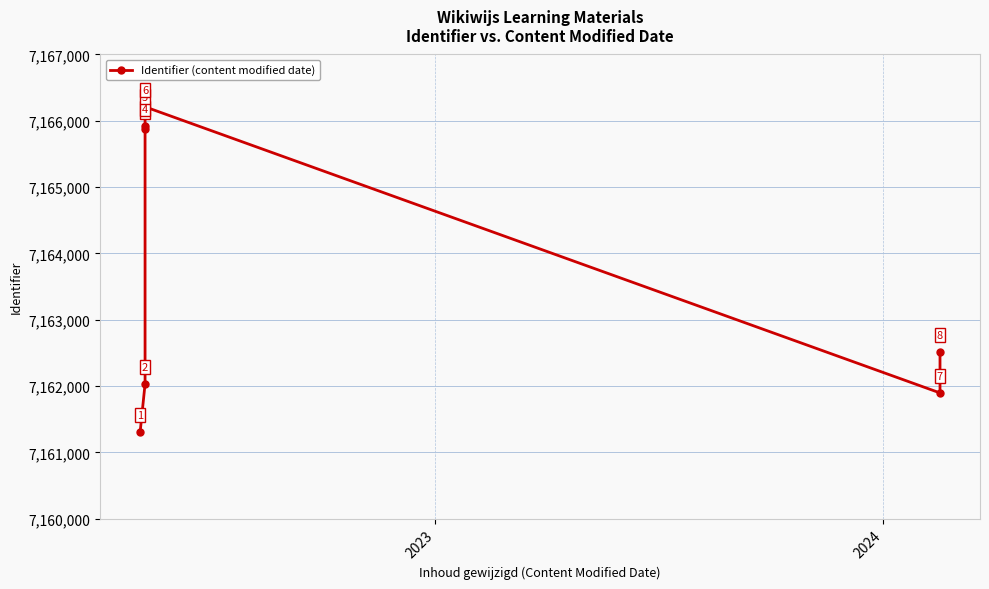

True or false: the data has more than 2 interior local peaks.

False